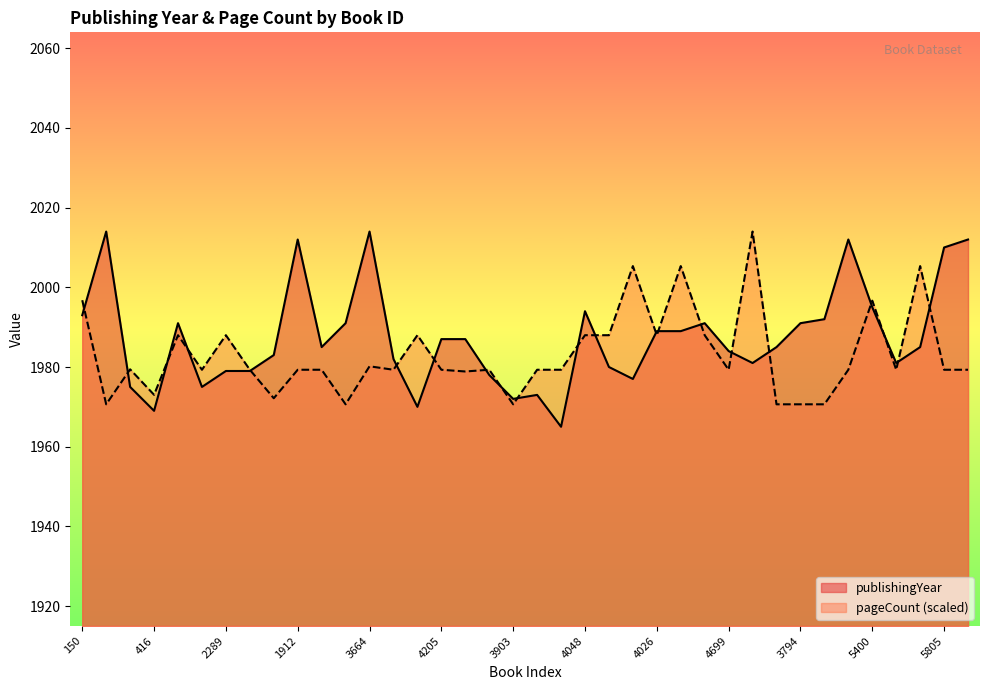

At which label is pageCount closest to 1992?

446